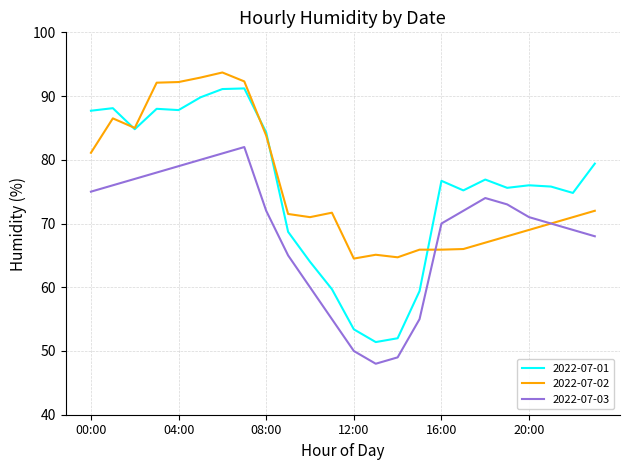

Rank the series by their maximum value, from highest to lowest.

2022-07-02, 2022-07-01, 2022-07-03